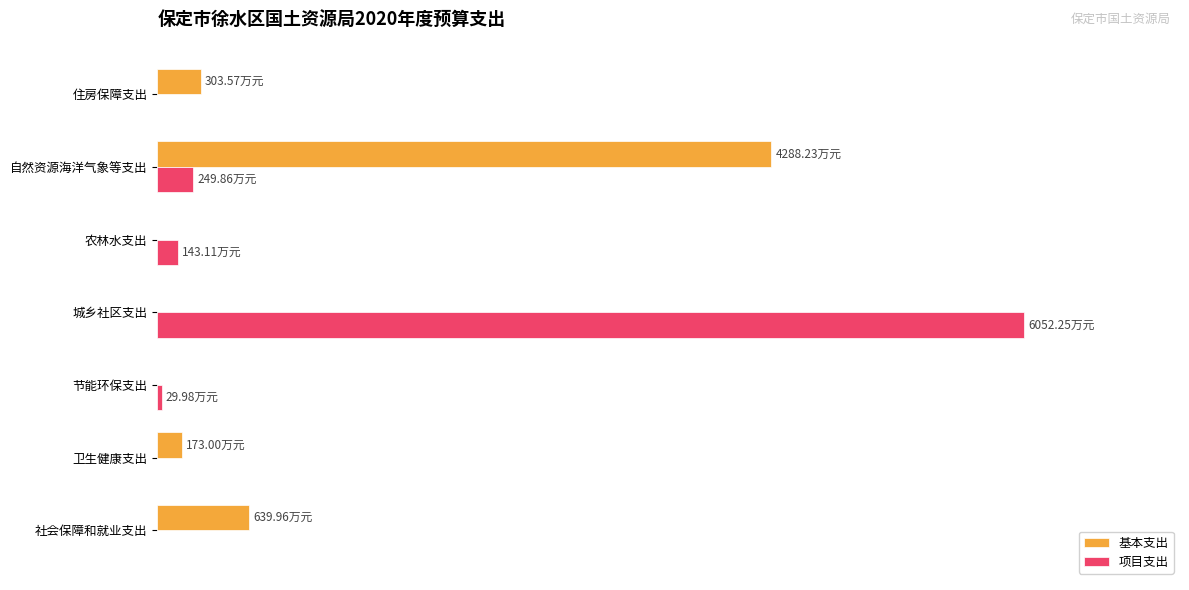

What is the difference between the maximum and second lowest values in the 项目支出 series?

100.0